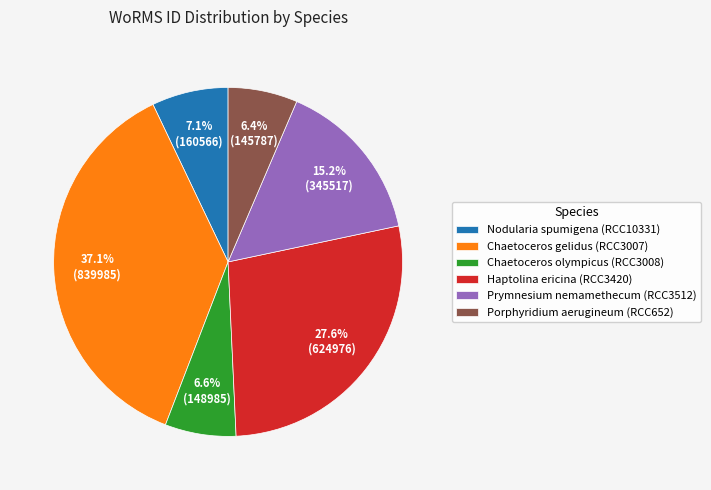

To the nearest percent, what is the average slice percentage?

17%